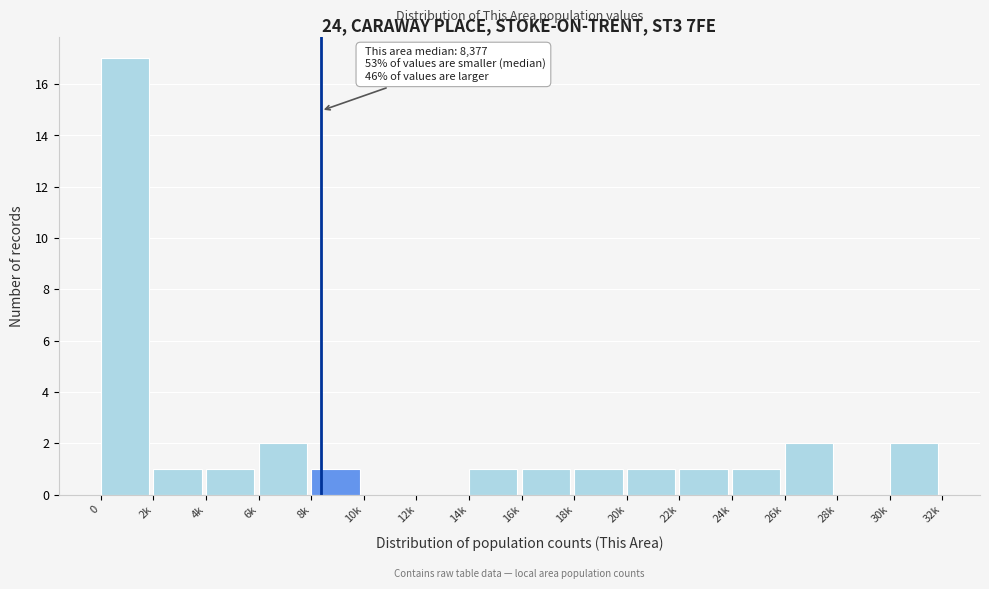

Reading left to right, extract all data points from this chart.

0=17	2k=1	4k=1	6k=2	8k=1	10k=0	12k=0	14k=1	16k=1	18k=1	20k=1	22k=1	24k=1	26k=2	28k=0	30k=2